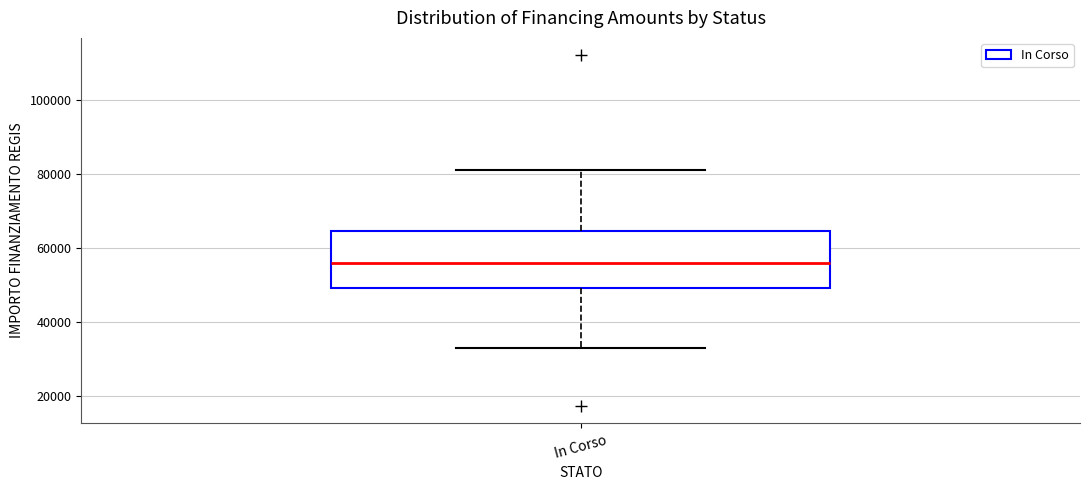

Where is the lower edge of the box for In Corso on the y-axis? The values are not printed on the chart, so give them approximately, as read against the axis.

50000